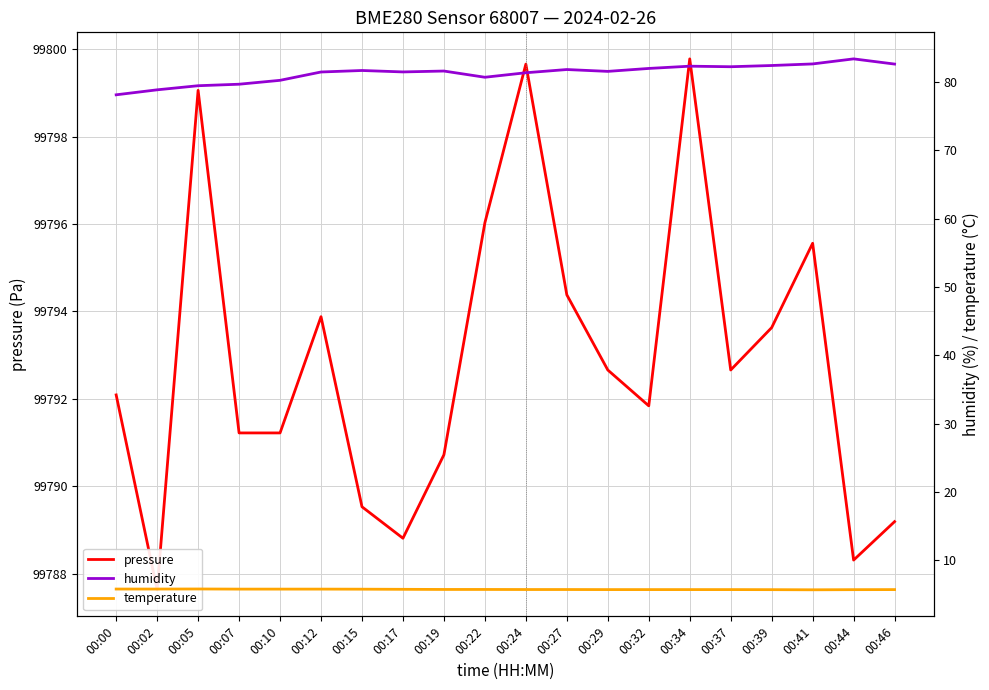

How many lines are shown in the chart?

3